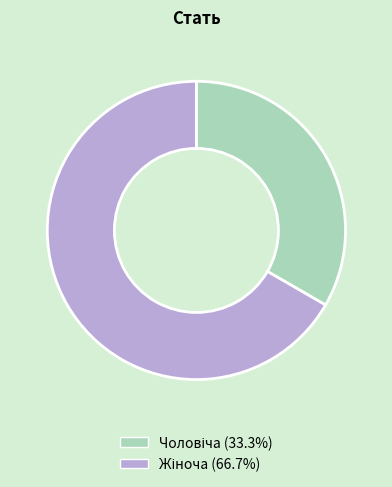

Is there a majority slice in this chart?

Yes